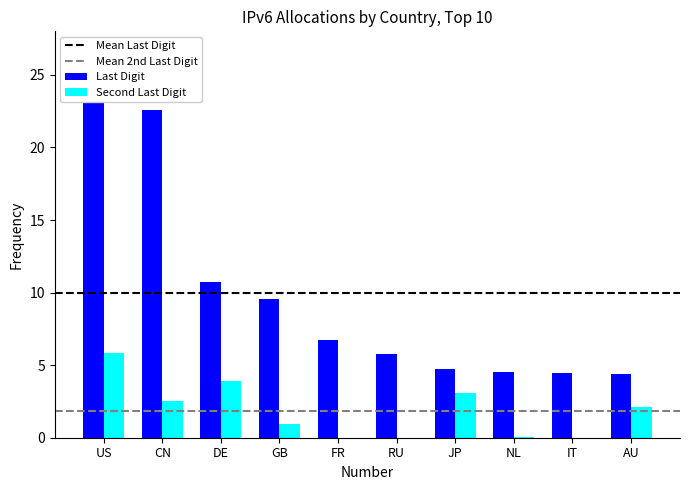

Between DE and US, which is larger?

US